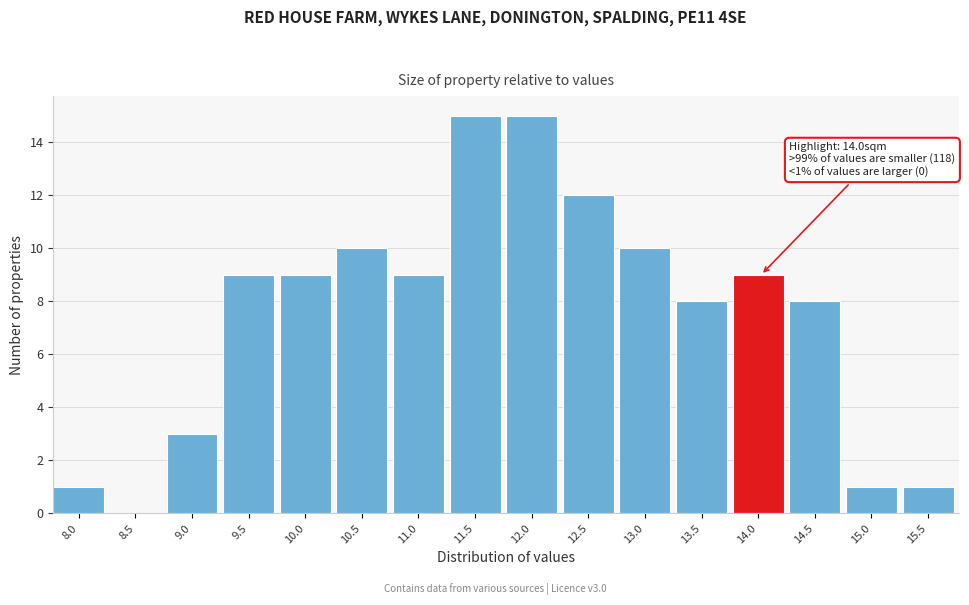

Reading left to right, what are all the values shown in this chart?

8.0=1	8.5=0	9.0=3	9.5=9	10.0=9	10.5=10	11.0=9	11.5=15	12.0=15	12.5=12	13.0=10	13.5=8	14.0=9	14.5=8	15.0=1	15.5=1